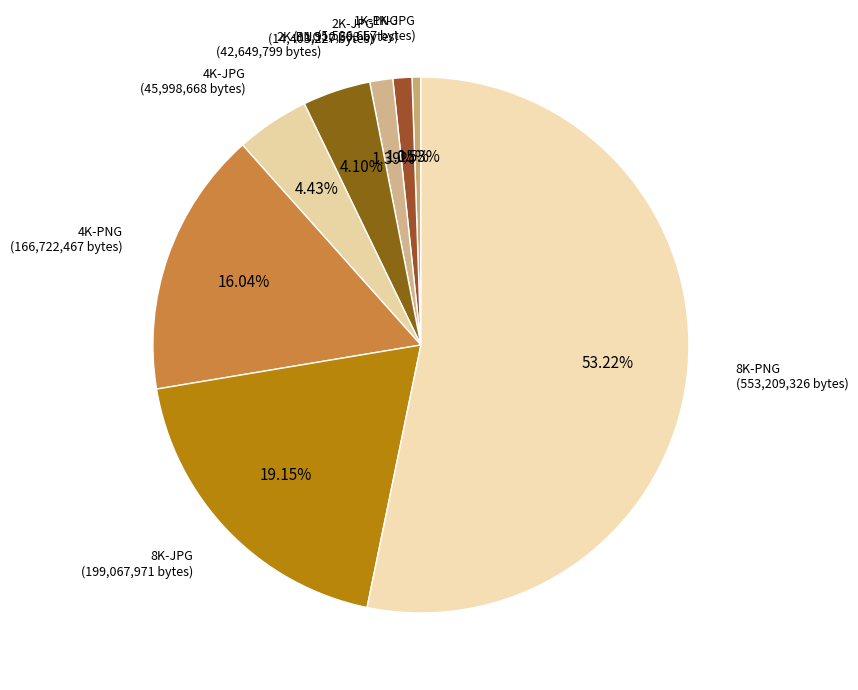

Count the number of slices in the pie.

8